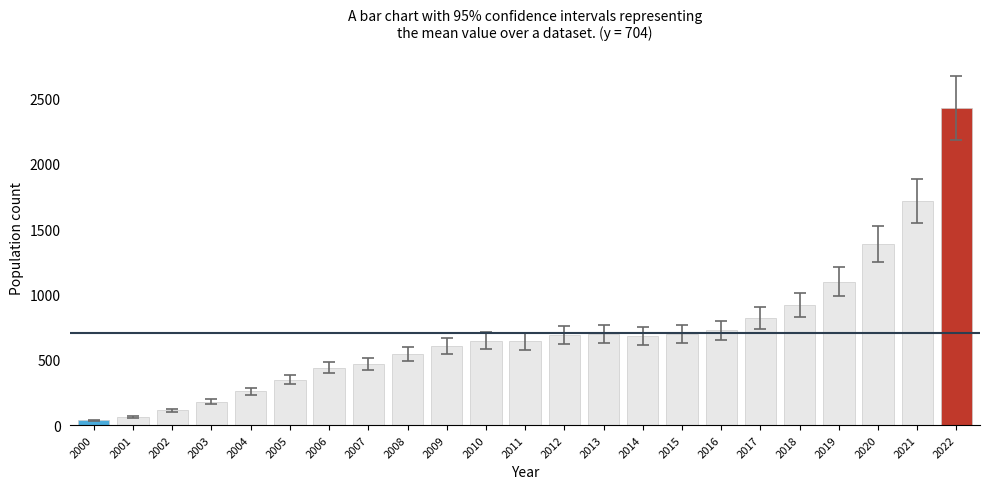

What is the smallest value displayed?

37